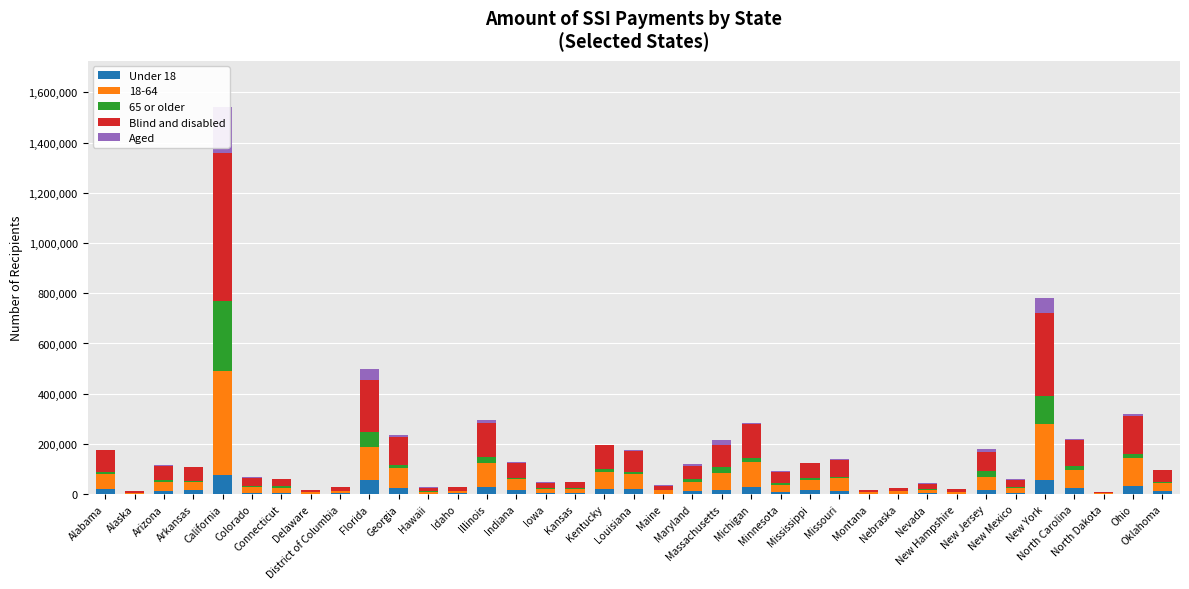

How many groups of bars are there?

37